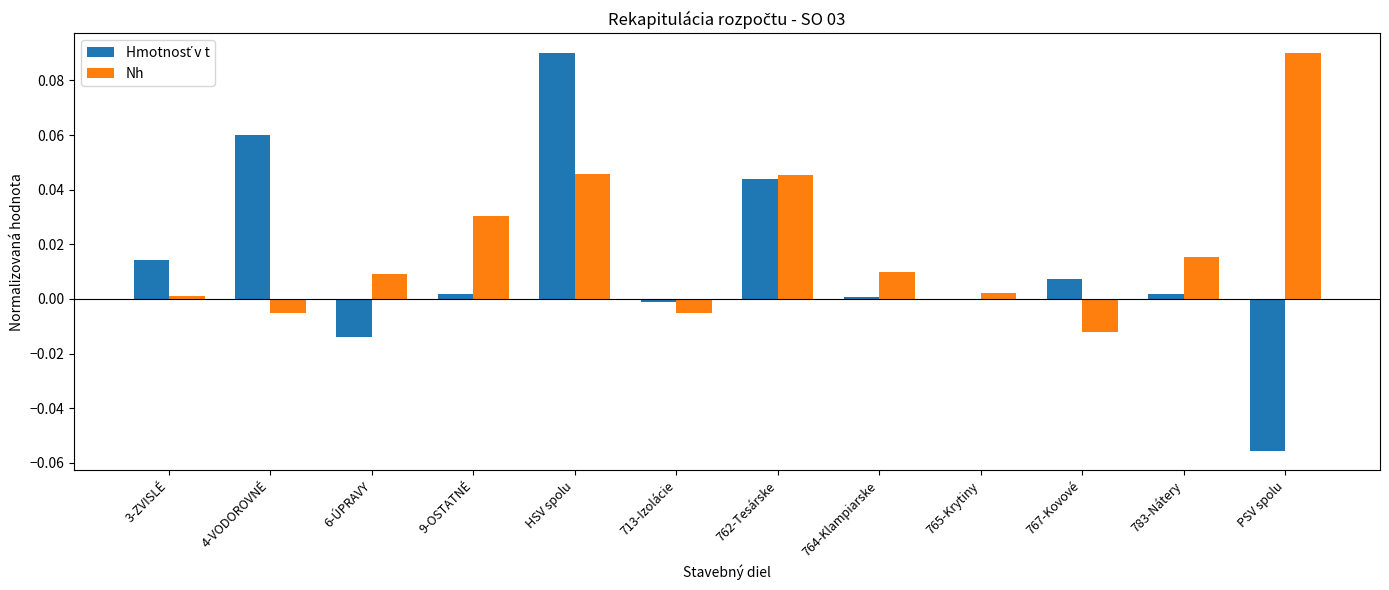

Which series changed the most between 9-OSTATNÉ and 767-Kovové?

Nh